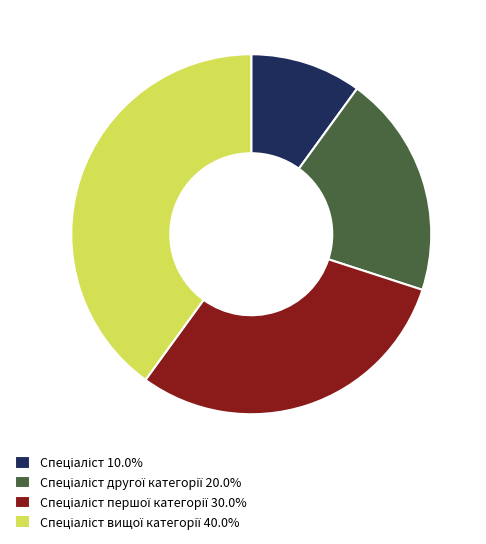

Does any single category account for the majority?

No